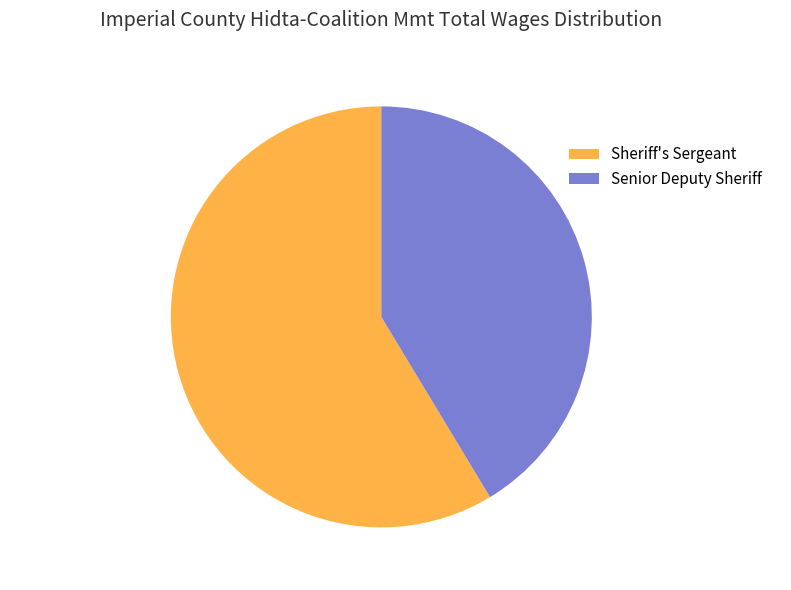

Is there a majority slice in this chart?

Yes